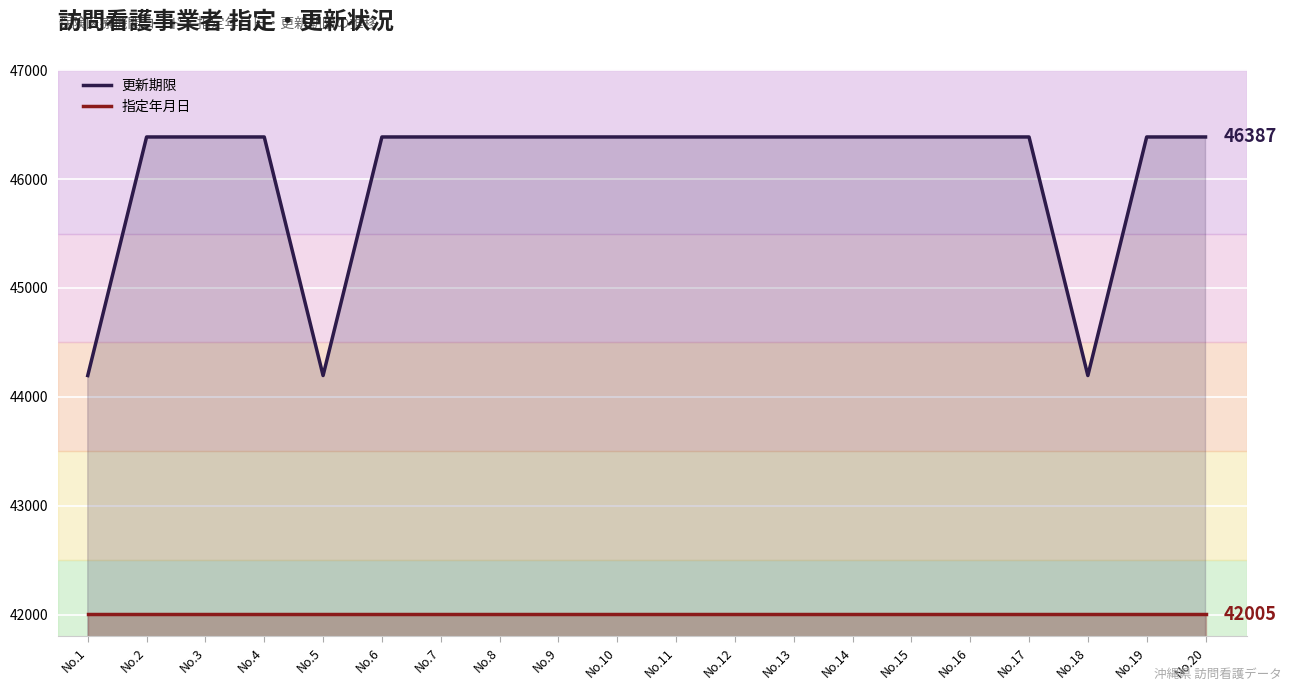

What is the minimum value for 更新期限?

44196